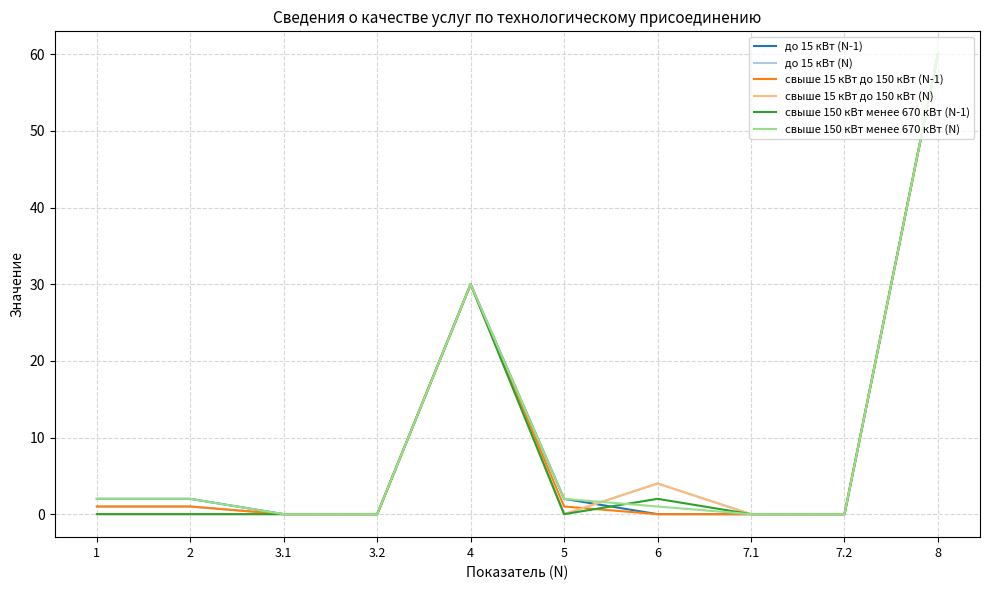

What is the maximum value shown in the chart?

60